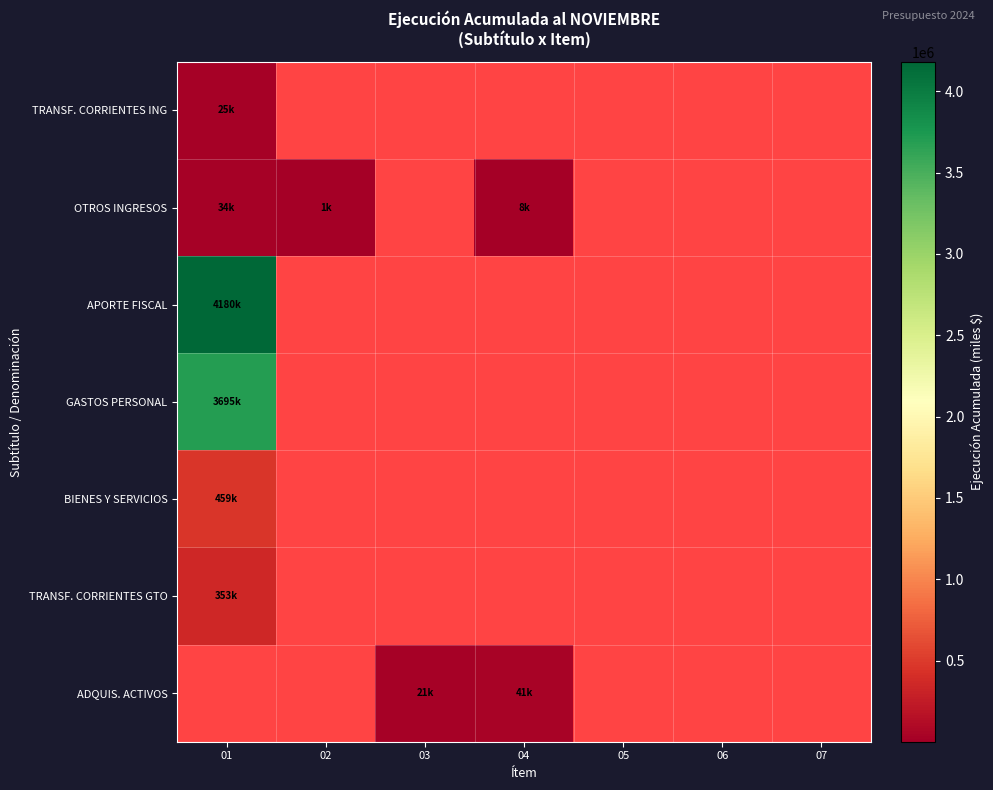

Which has a higher value, 06 or 01?

01